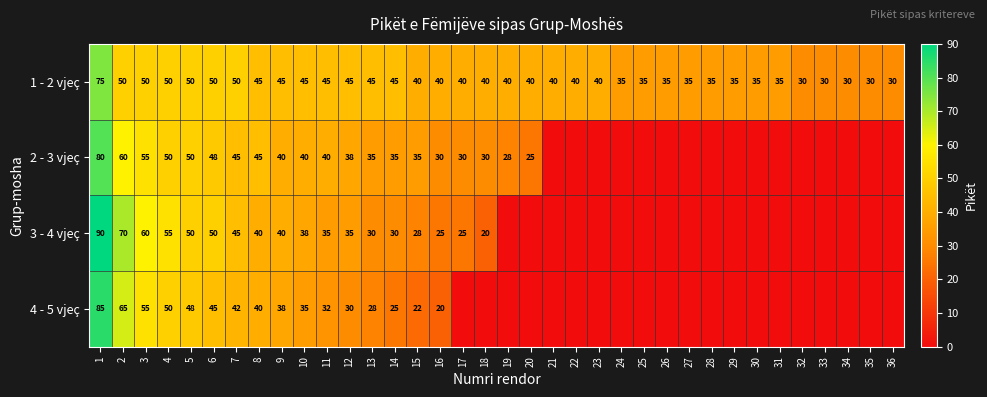

What is the spread (max minus min) of values at 6?

5